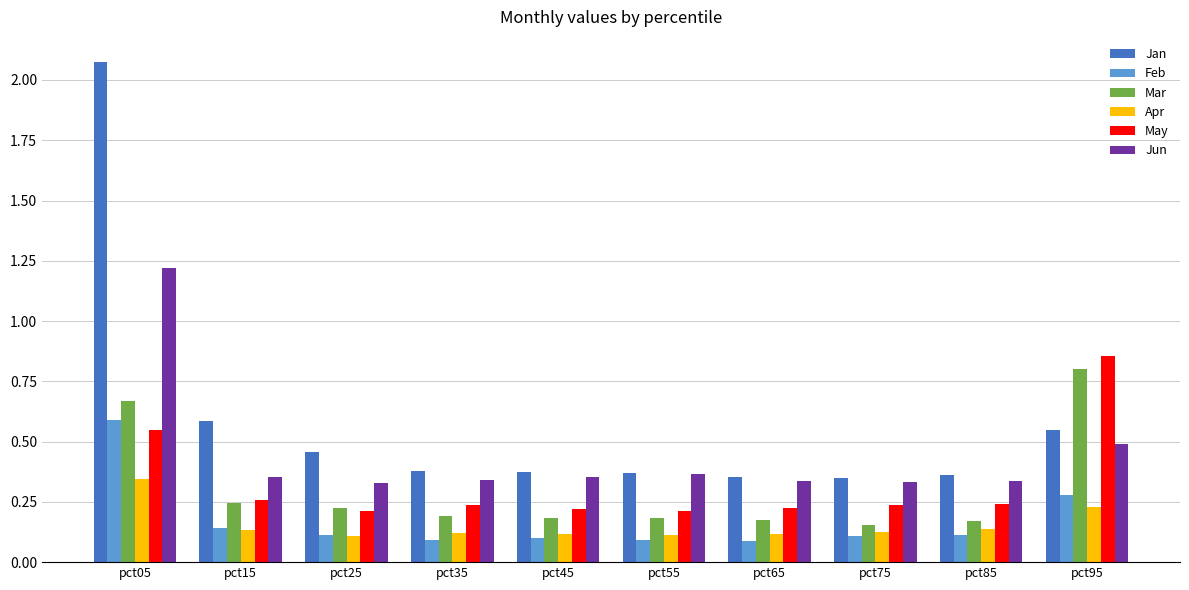

What is the spread (max minus min) of values at pct95?

0.6